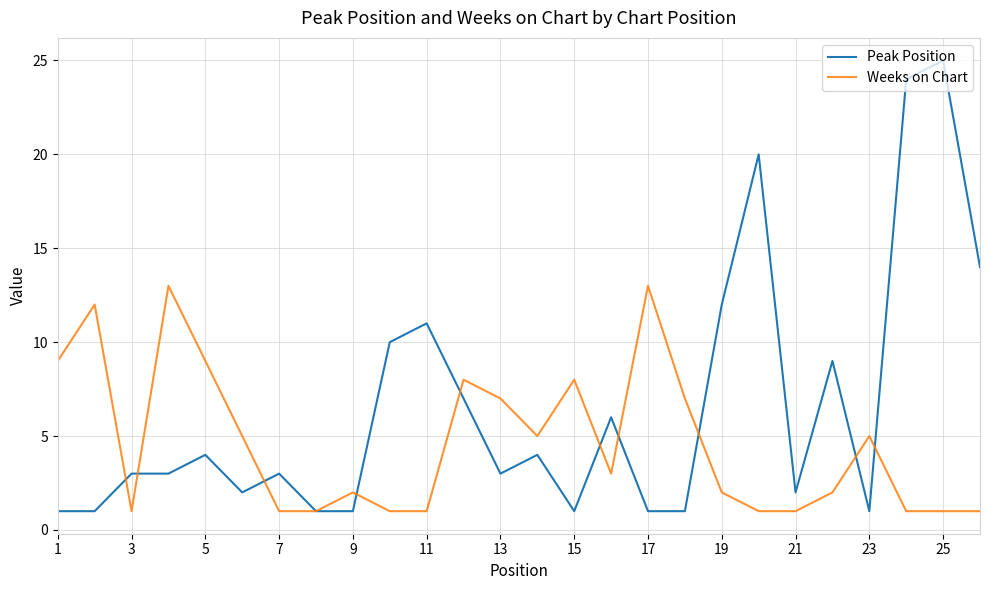

What are all the series names shown in the legend?

Peak Position, Weeks on Chart